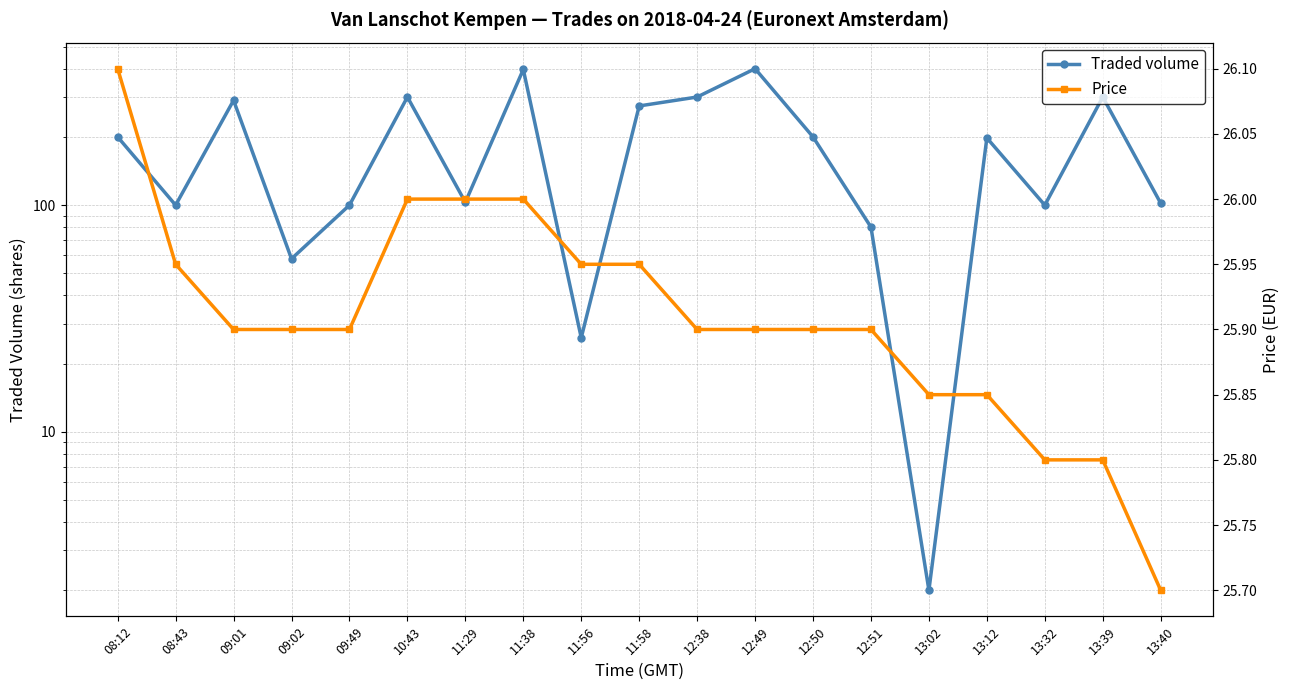

What is the average value of the Price series?

25.9